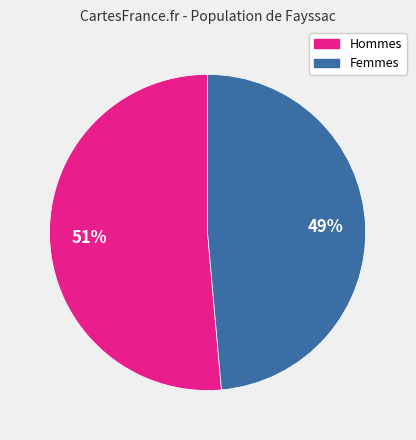

Count the number of slices in the pie.

2